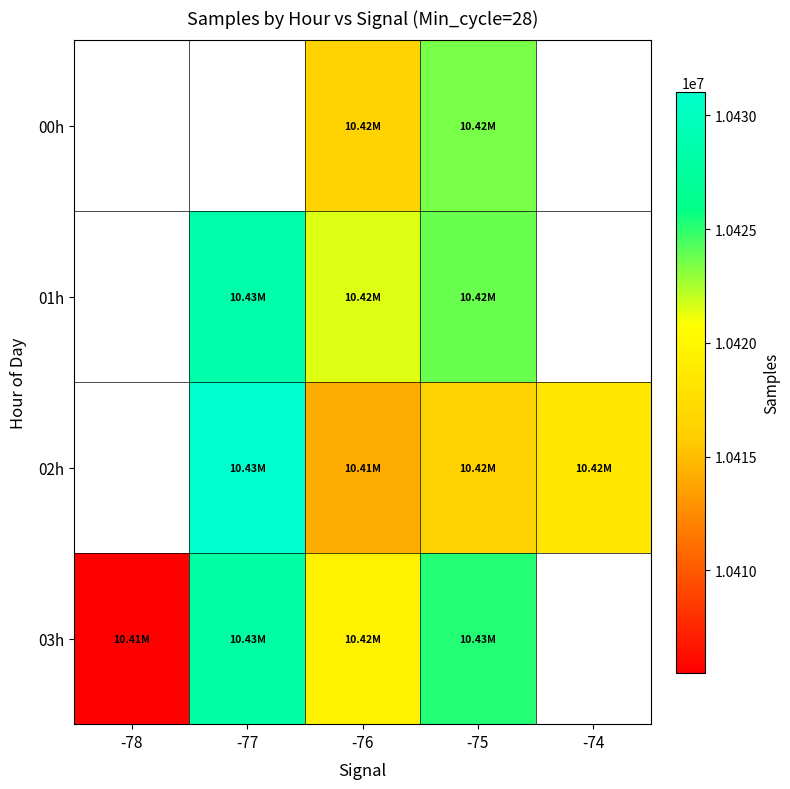

How many 03h values are between 10419406 and 10428009?

3